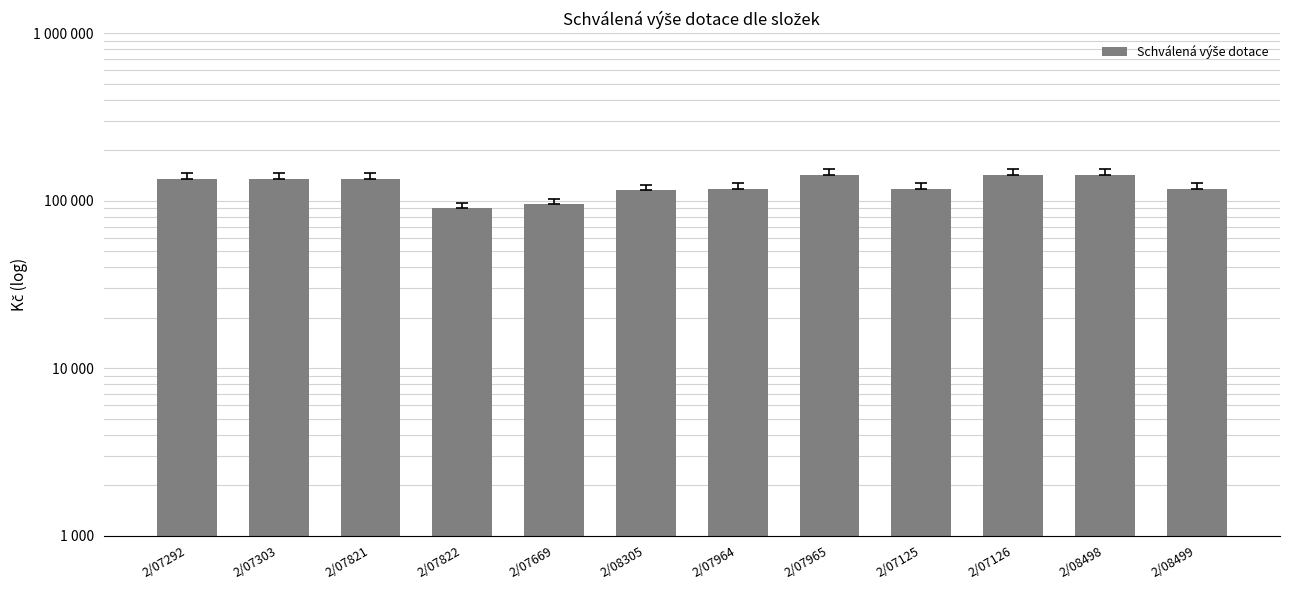

Reading right to left, what are all the values shown in this chart?

2/08499=117500	2/08498=142500	2/07126=142500	2/07125=117500	2/07965=142500	2/07964=117500	2/08305=115000	2/07669=95000	2/07822=90000	2/07821=135000	2/07303=135000	2/07292=135000